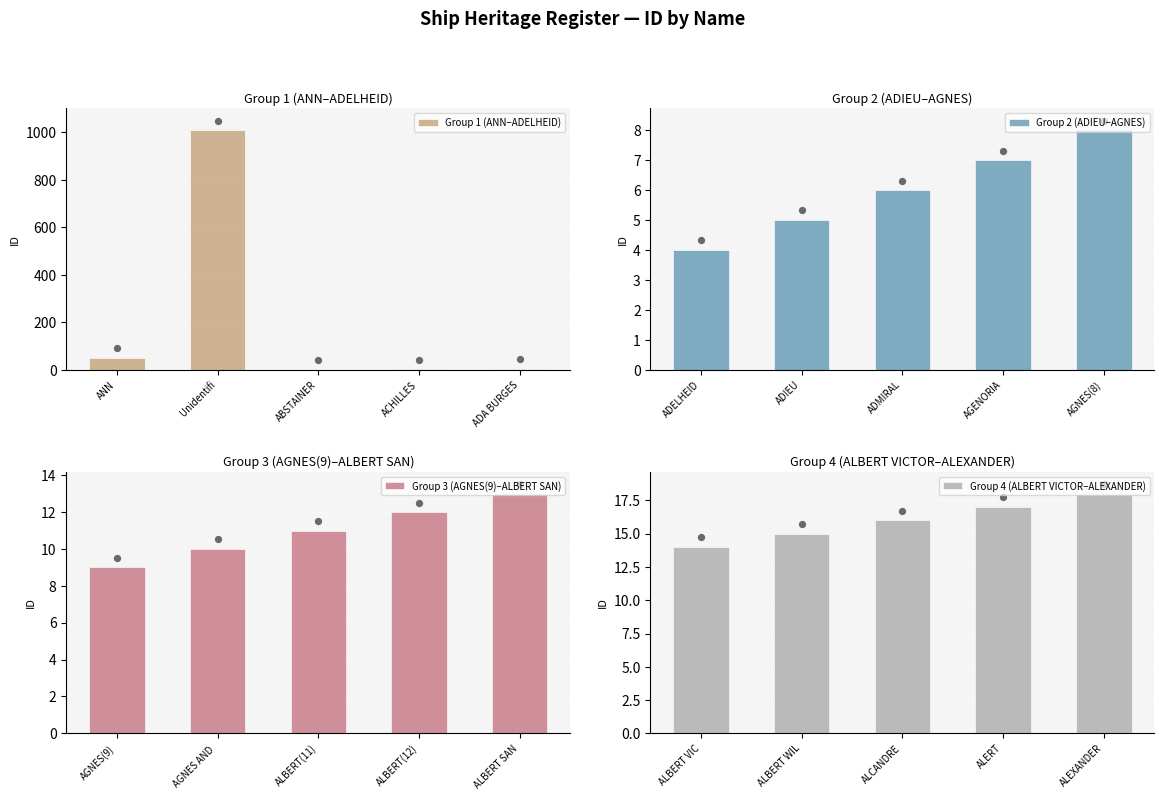

What are all the series names shown in the legend?

Group 1 (ANN–ADELHEID), Group 2 (ADIEU–AGNES), Group 3 (AGNES(9)–ALBERT SAN), Group 4 (ALBERT VICTOR–ALEXANDER)